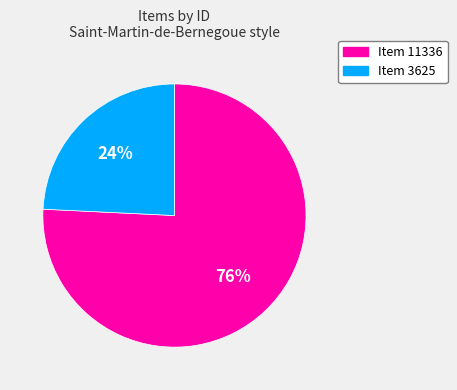

Does Item 11336 represent more than half of the total?

Yes